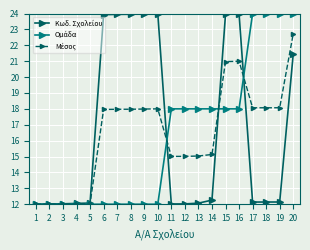

What is the spread (max minus min) of values at 14?

5.7